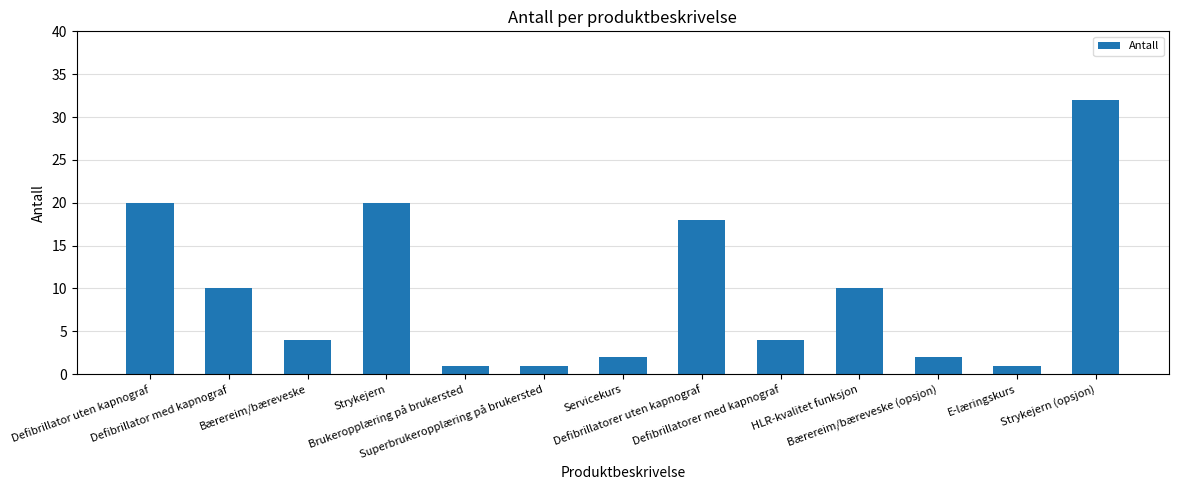

What is the average value?

10